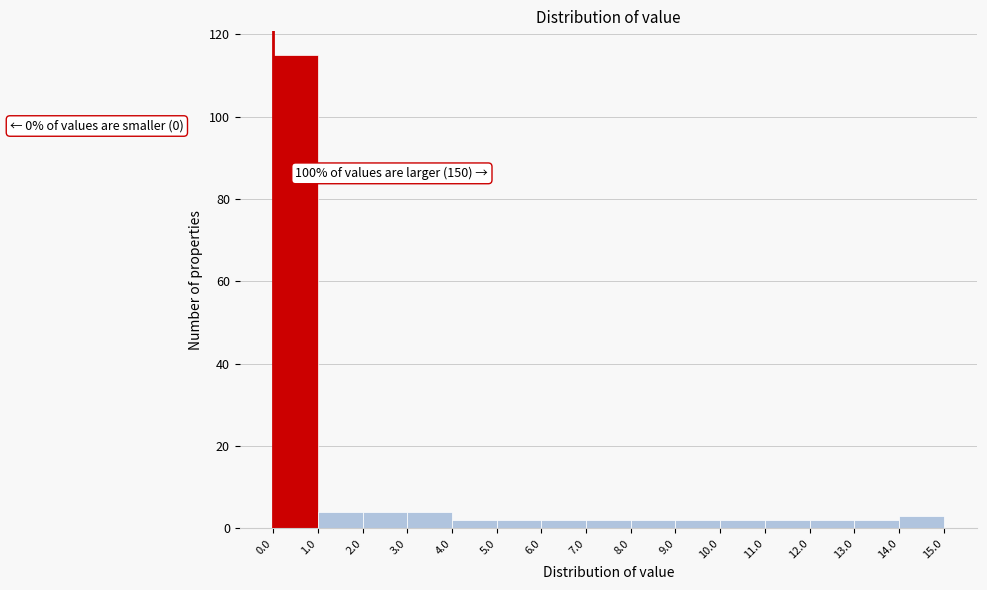

Over which range of the x-axis is the bar tallest?

0.0 to 1.0